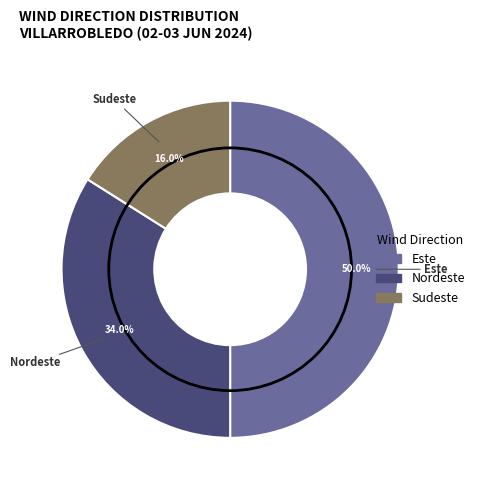

Count the number of slices in the pie.

3